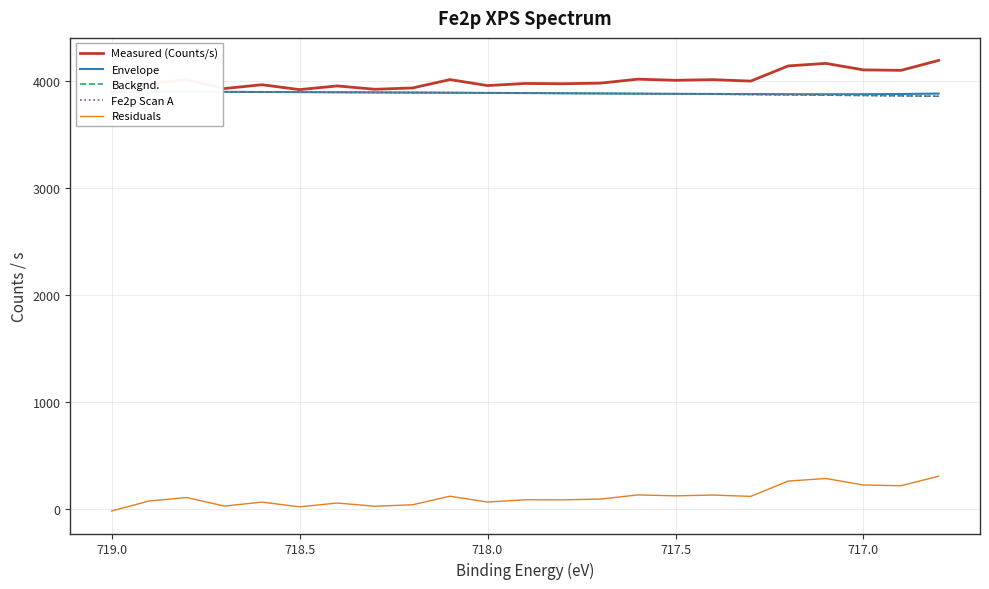

Does the chart have visible grid lines?

Yes